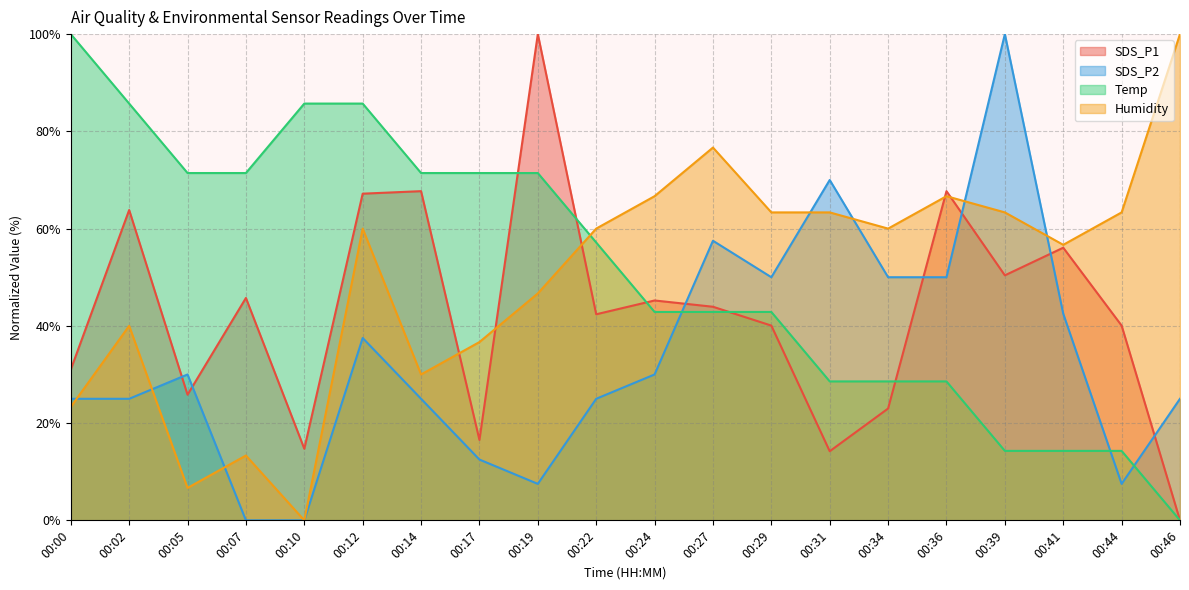

What is the sum of all Temp values?

1028.6